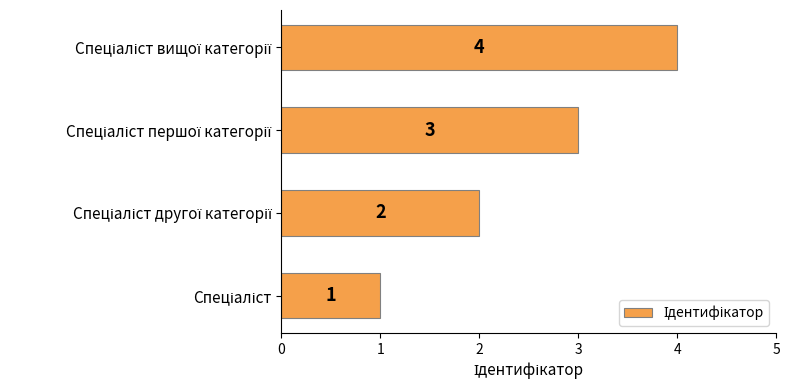

What is the greatest value displayed?

4